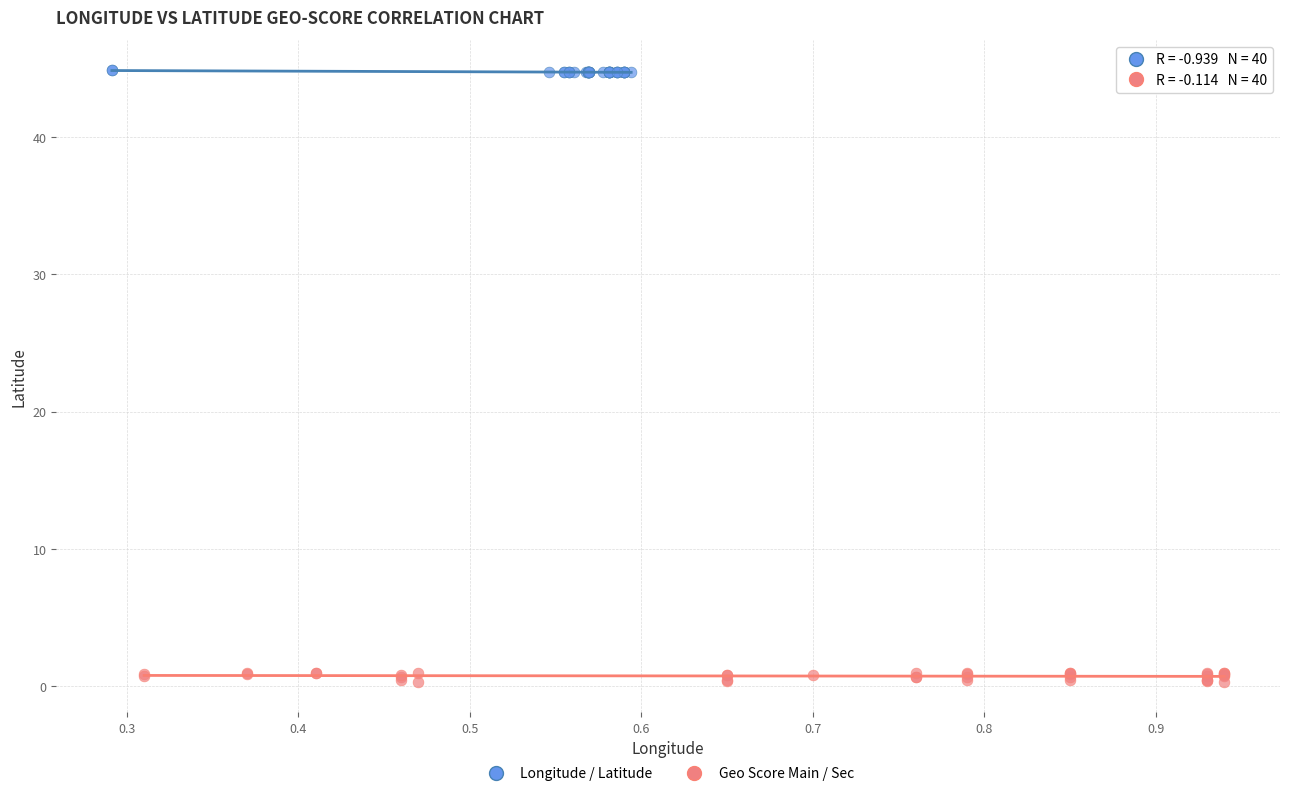

Which series reaches the maximum Y coordinate?

Longitude / Latitude